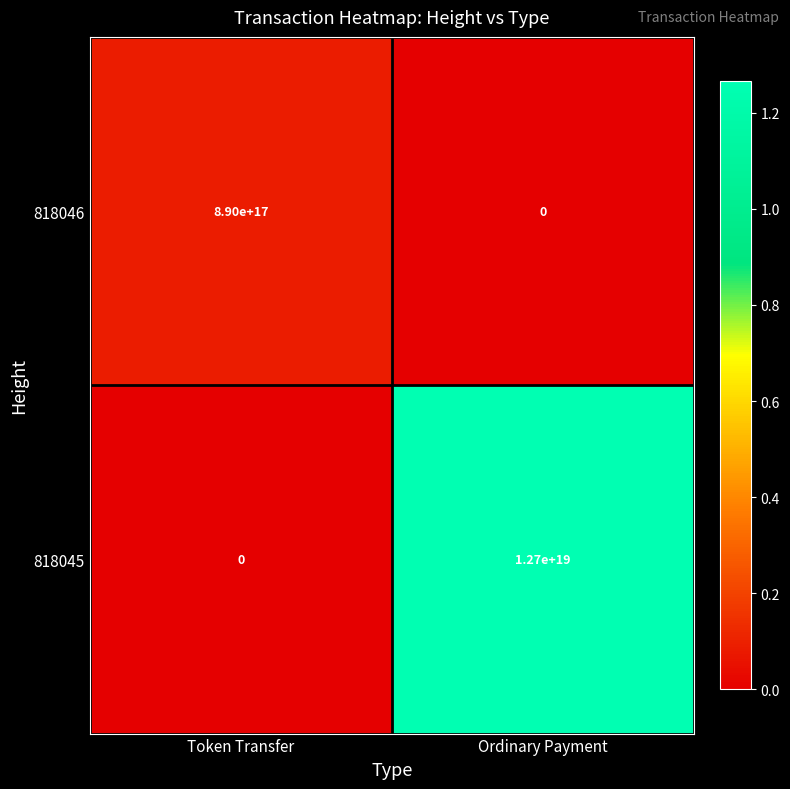

Rank the series by their maximum value, from lowest to highest.

818046, 818045